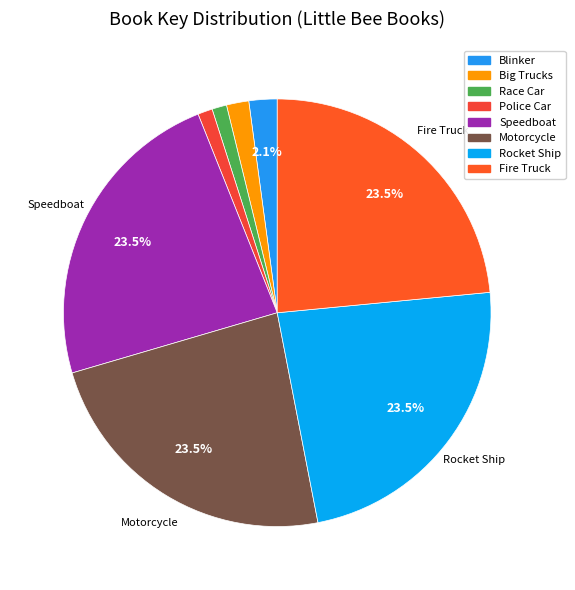

Which category has the biggest portion of the pie?

Speedboat Splash!